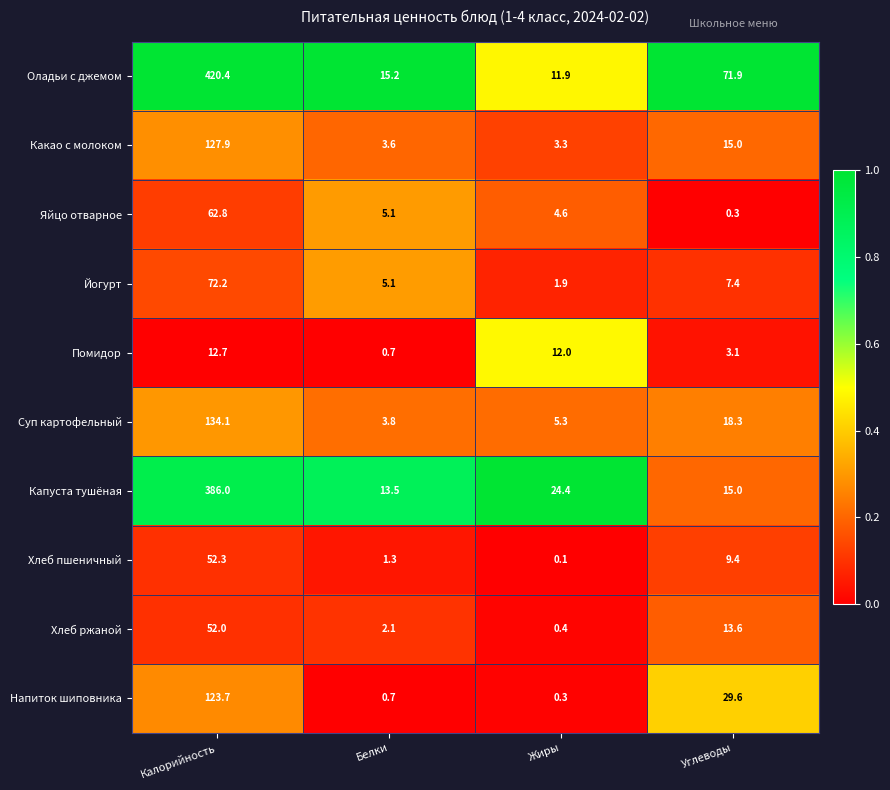

Which category has the highest value across all series?

Калорийность